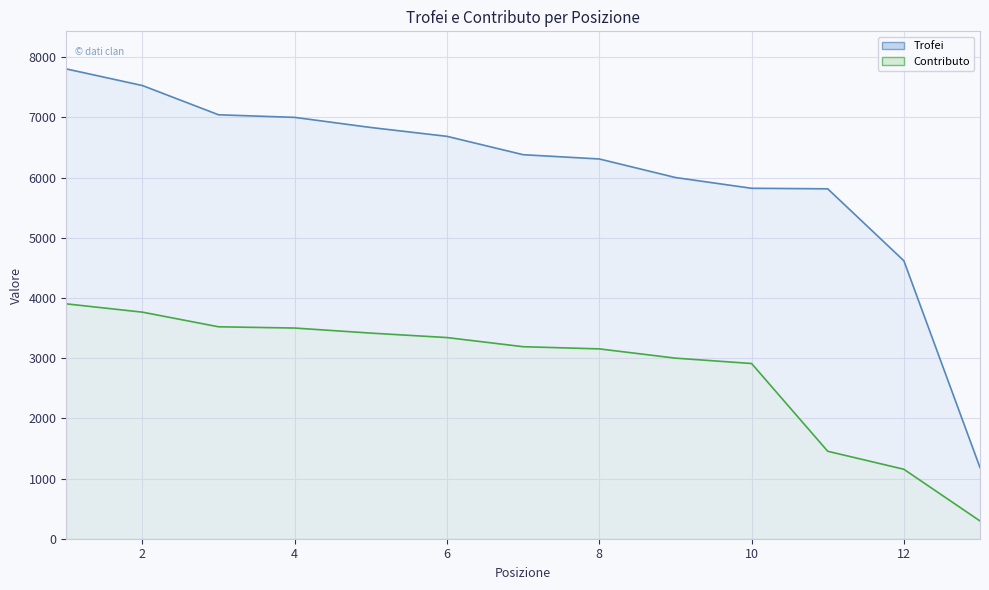

True or false: Contributo and Trofei cross at least once.

False